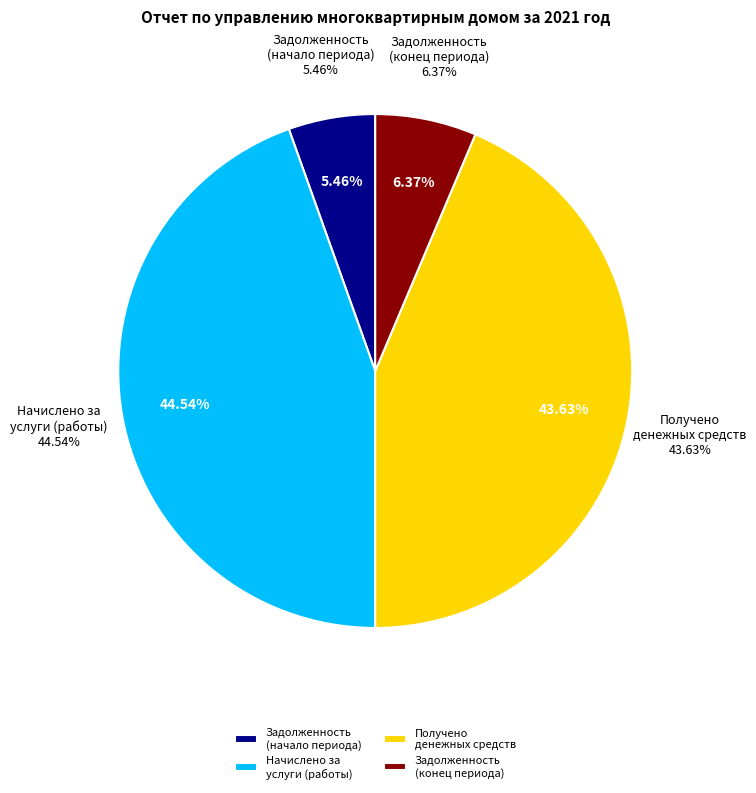

Does any single category account for the majority?

No